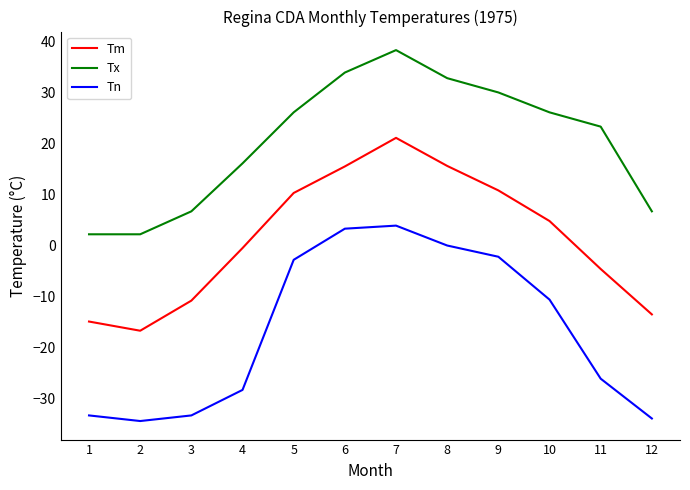

Where does the Tx series first go above 26?

5